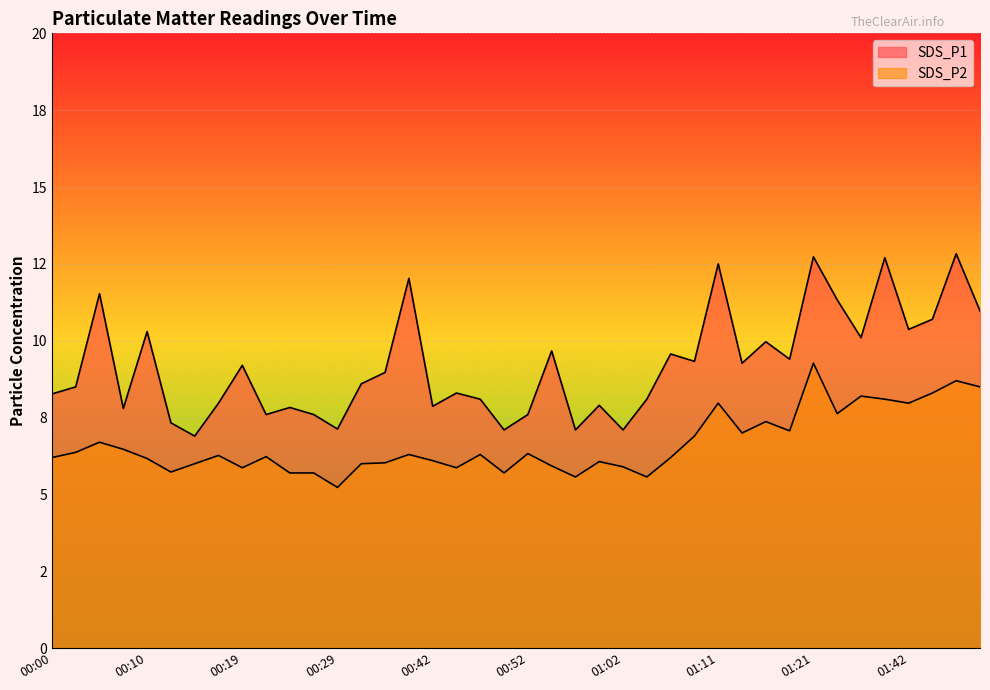

Reading left to right, list all the values displayed in this chart.

SDS_P1: 00:00=8.3	00:02=8.5	00:05=11.5	00:07=7.8	00:10=10.3	00:12=7.3	00:15=6.9	00:17=8.0	00:19=9.2	00:22=7.6	00:24=7.8	00:27=7.6	00:29=7.1	00:32=8.6	00:34=9.0	00:40=12.0	00:42=7.9	00:45=8.3	00:47=8.1	00:49=7.1	00:52=7.6	00:54=9.7	00:57=7.1	00:59=7.9	01:02=7.1	01:04=8.1	01:07=9.6	01:09=9.3	01:11=12.5	01:14=9.3	01:16=10.0	01:19=9.4	01:21=12.7	01:24=11.3	01:32=10.1	01:40=12.7	01:42=10.4	01:45=10.7	01:47=12.8	01:50=11.0
SDS_P2: 00:00=6.2	00:02=6.4	00:05=6.7	00:07=6.5	00:10=6.2	00:12=5.7	00:15=6.0	00:17=6.3	00:19=5.9	00:22=6.2	00:24=5.7	00:27=5.7	00:29=5.2	00:32=6.0	00:34=6.0	00:40=6.3	00:42=6.1	00:45=5.9	00:47=6.3	00:49=5.7	00:52=6.3	00:54=5.9	00:57=5.6	00:59=6.1	01:02=5.9	01:04=5.6	01:07=6.2	01:09=6.9	01:11=8.0	01:14=7.0	01:16=7.4	01:19=7.1	01:21=9.3	01:24=7.6	01:32=8.2	01:40=8.1	01:42=8.0	01:45=8.3	01:47=8.7	01:50=8.5